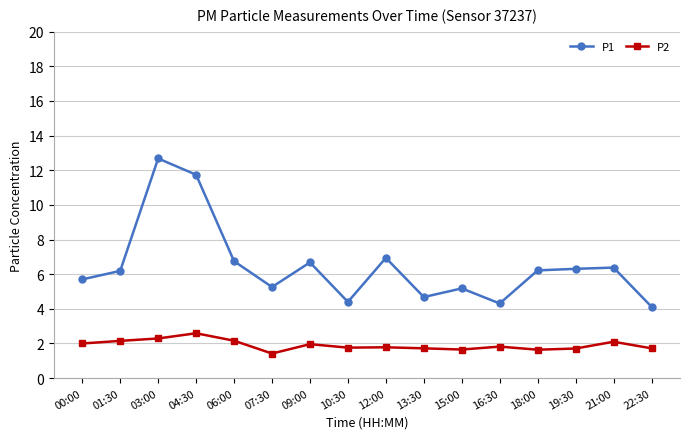

What is the total value across all series at 03:00?

15.0